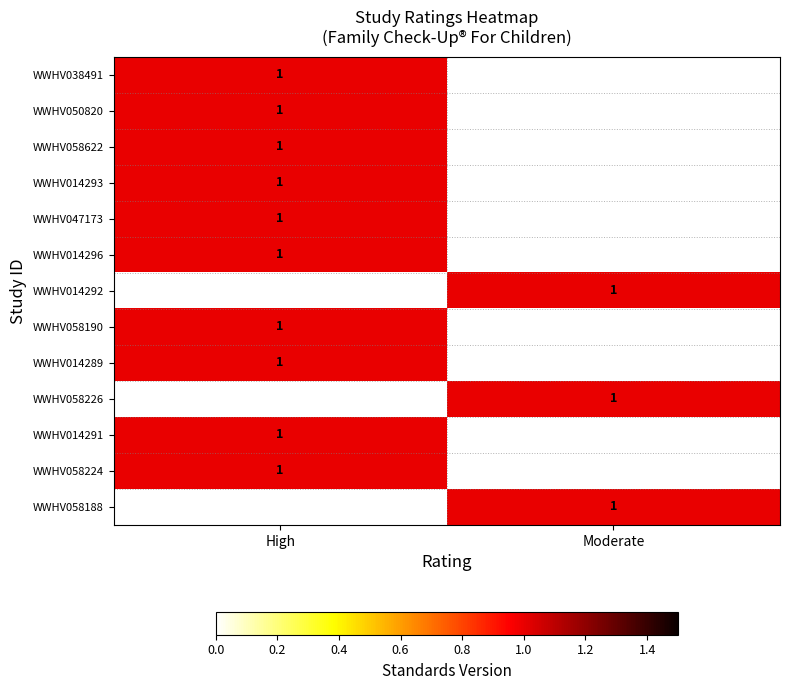

At which category is the sum across all series the highest?

High